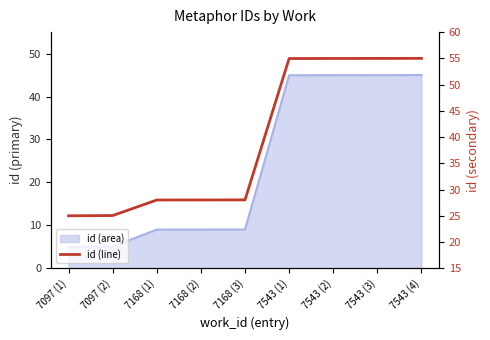

Which category has the highest value across all series?

7543 (4)